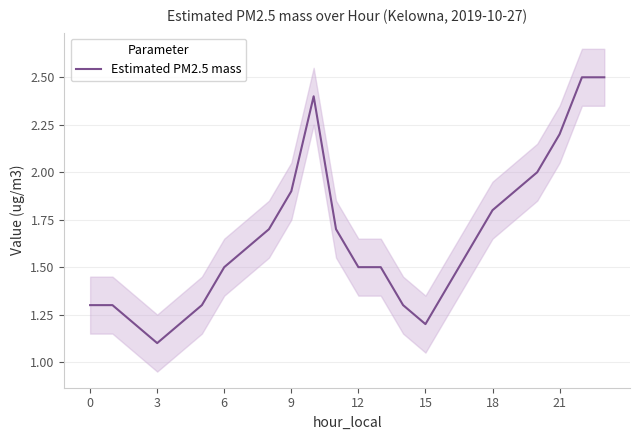

The Estimated PM2.5 mass series shows 0.7 at 21. True or false?

False